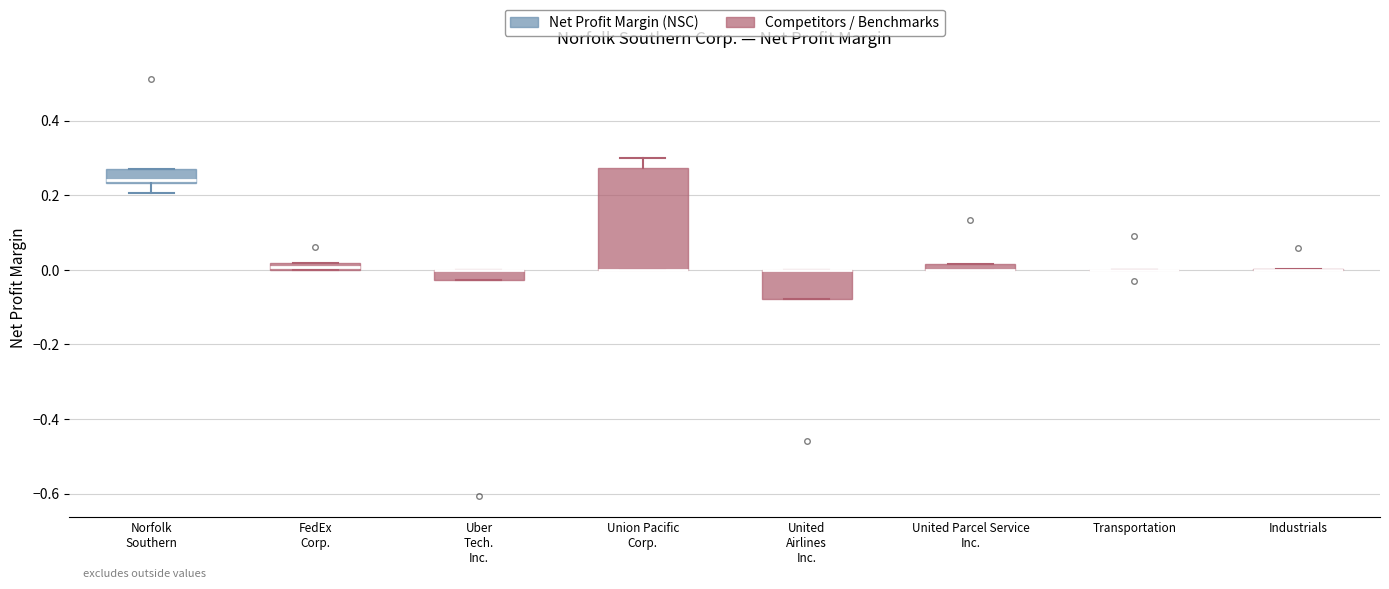

Where is the upper edge of the box for United Parcel Service Inc. on the y-axis? The values are not printed on the chart, so give them approximately, as read against the axis.

0.02